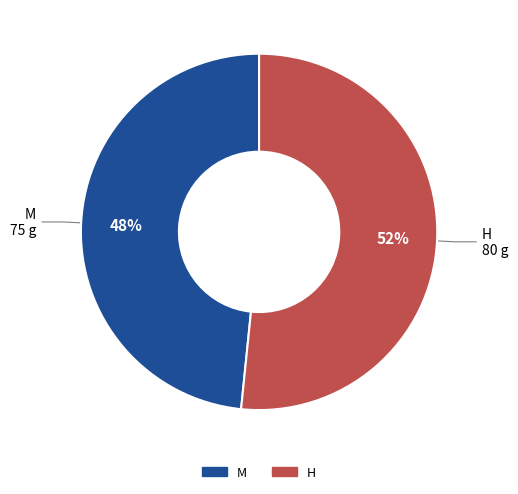

To the nearest percent, what portion does H represent?

52%